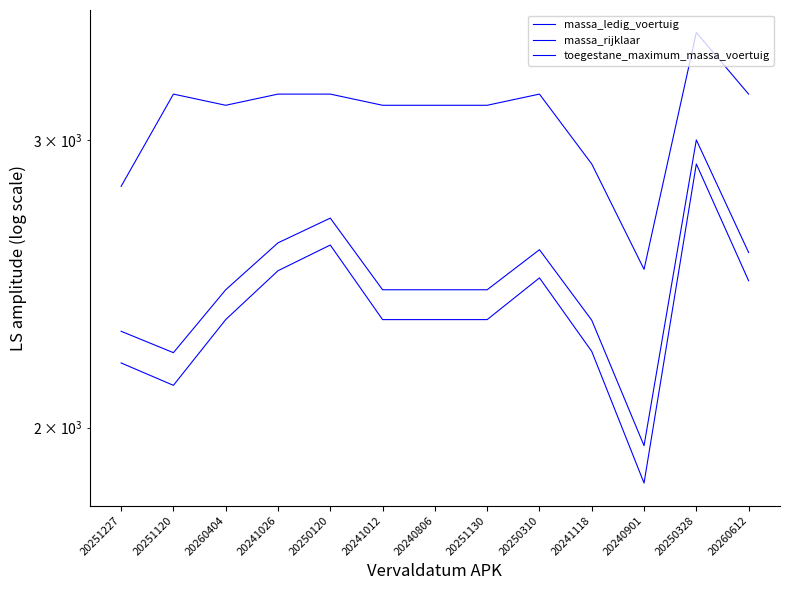

What is the label of the 11th point from the left?

20240901